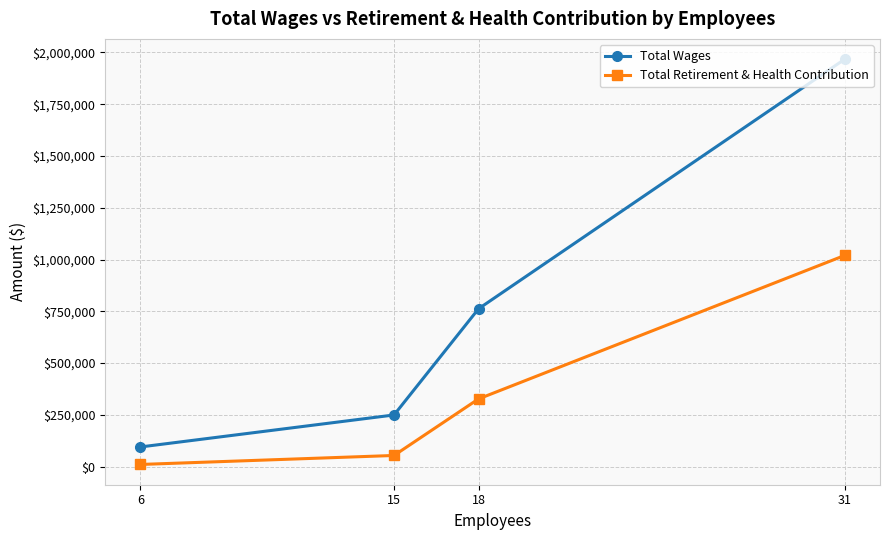

What is the value of the Total Retirement & Health Contribution point at the 1st from the left?

10470